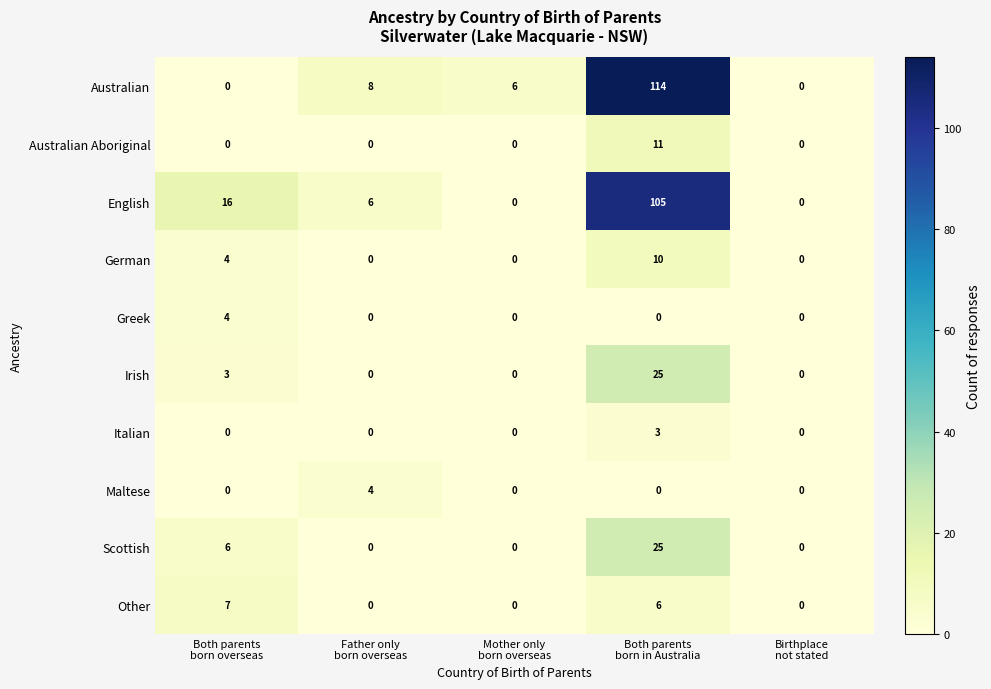

At how many categories does at least one series exceed 46?

1